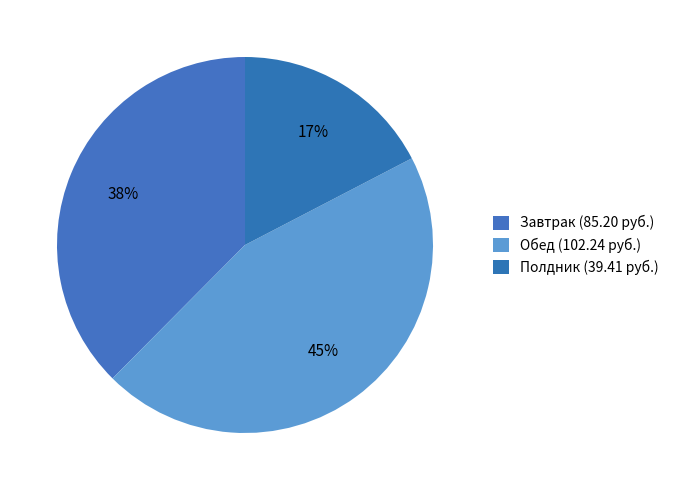

To the nearest percent, what is the difference between the largest and smallest slice percentages?

28%